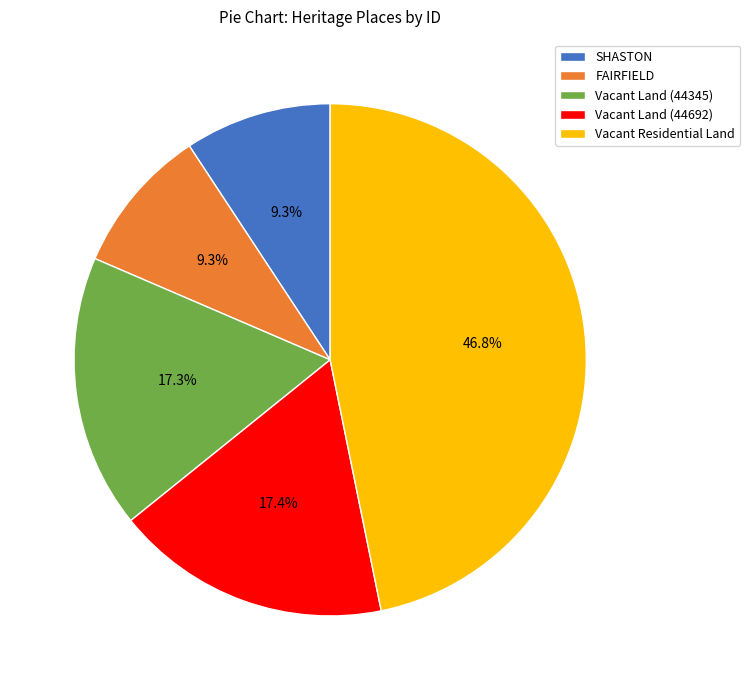

Count the number of slices in the pie.

5